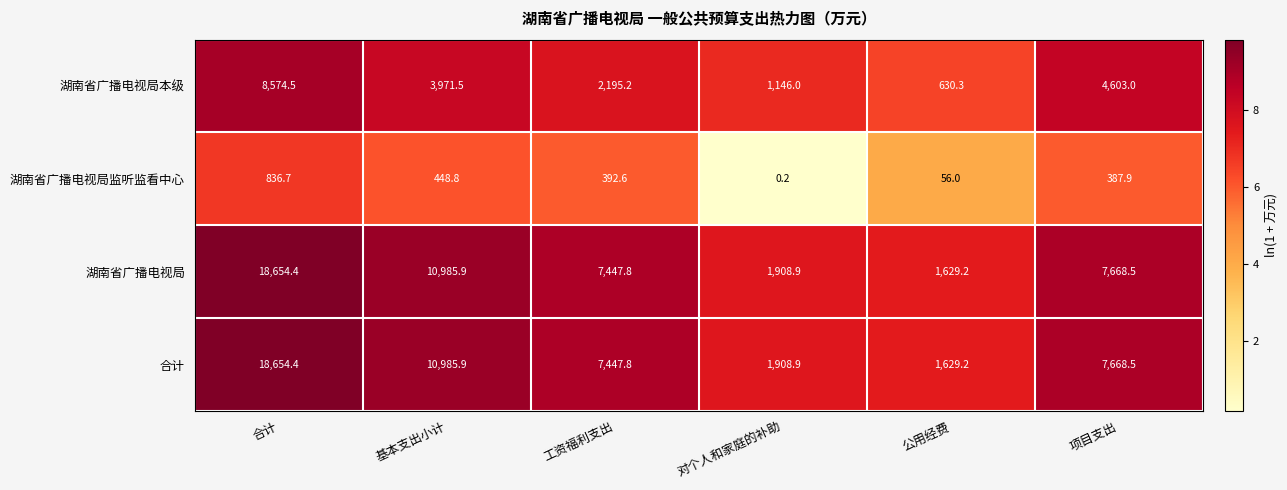

List the labels in order of 湖南省广播电视局监听监看中心 value, largest first.

合计, 基本支出小计, 工资福利支出, 项目支出, 公用经费, 对个人和家庭的补助